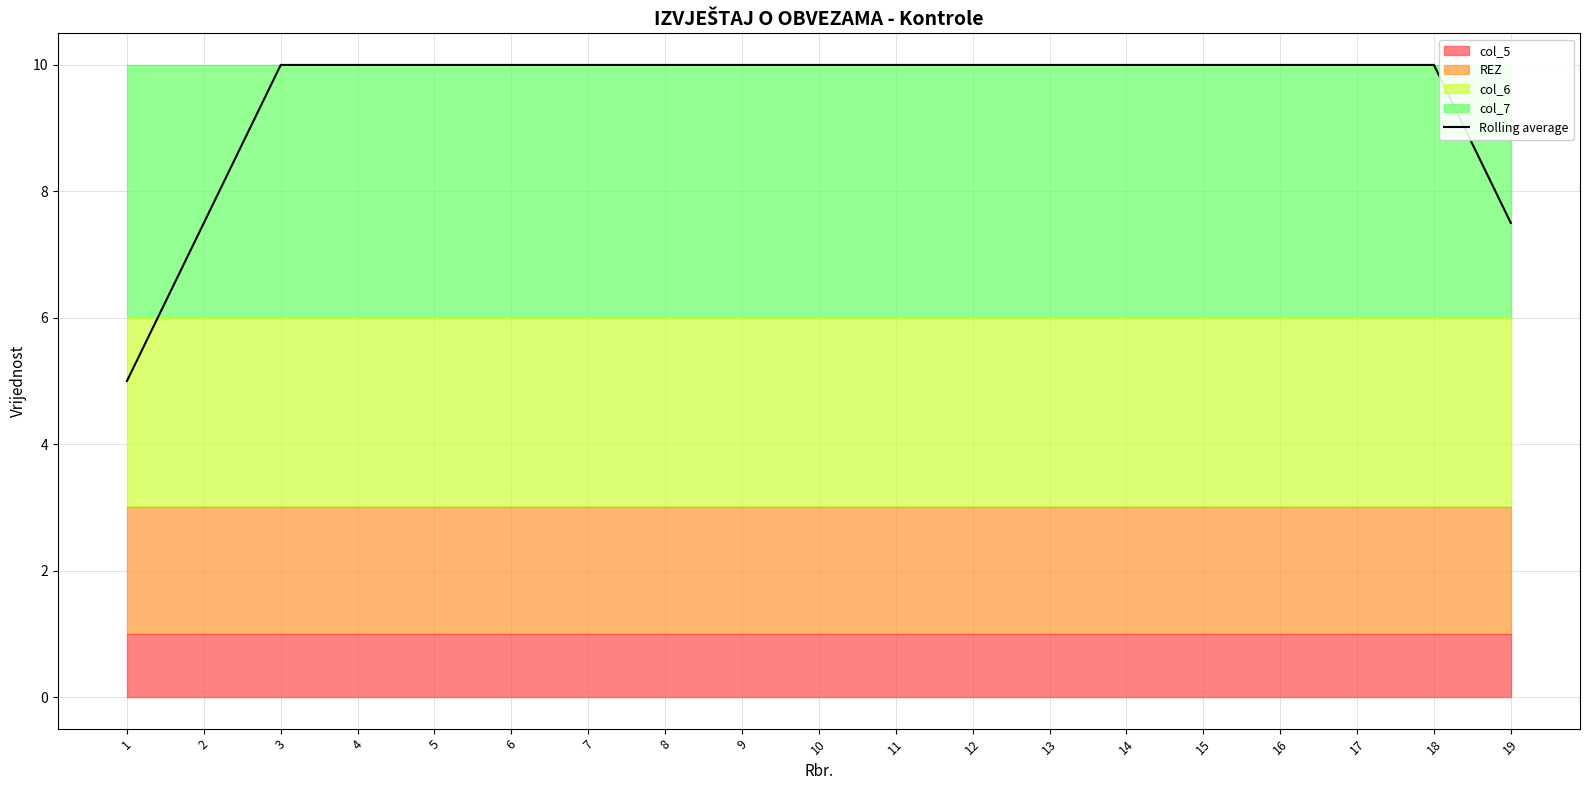

Rank the categories by value from highest to lowest.

3, 4, 5, 6, 7, 8, 9, 10, 11, 12, 13, 14, 15, 16, 17, 18, 2, 19, 1